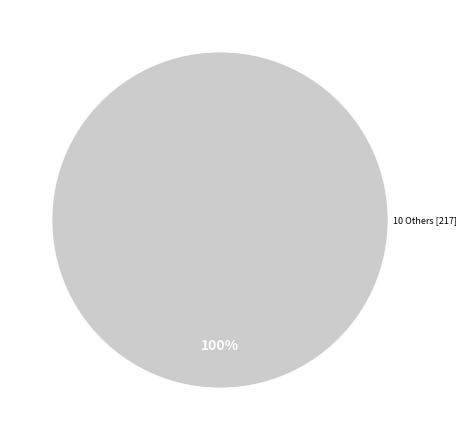

Is there a majority slice in this chart?

Yes